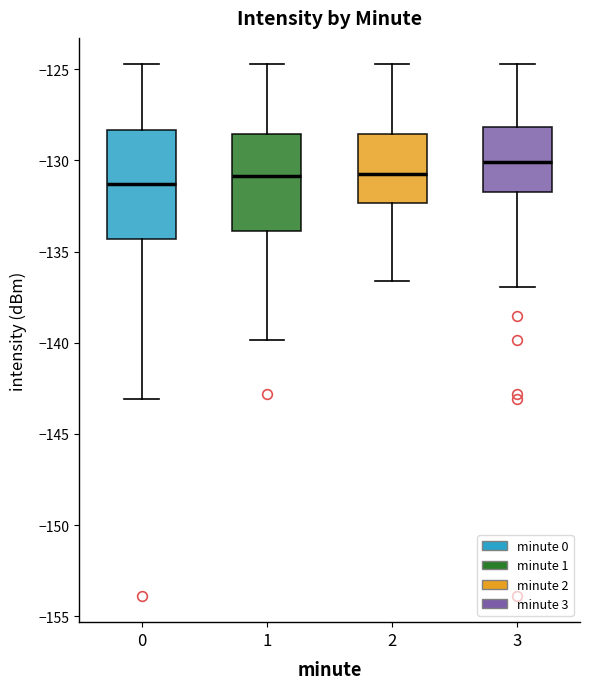

Which box's median line is the highest?

3